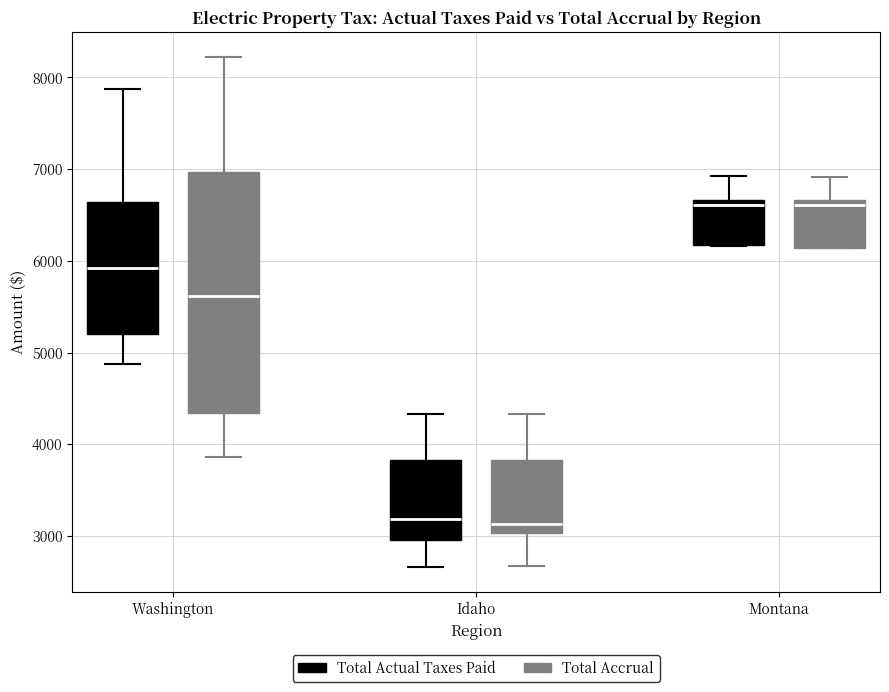

Where is the upper edge of the box for Montana (Total Accrual) on the y-axis? The values are not printed on the chart, so give them approximately, as read against the axis.

6700